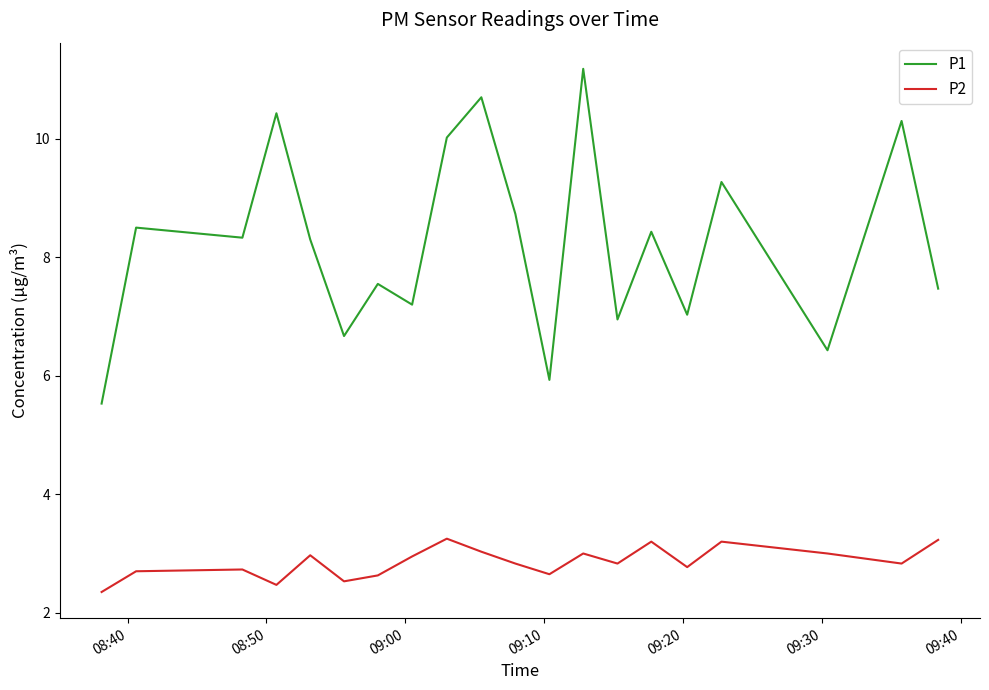

How many series are shown in this chart?

2